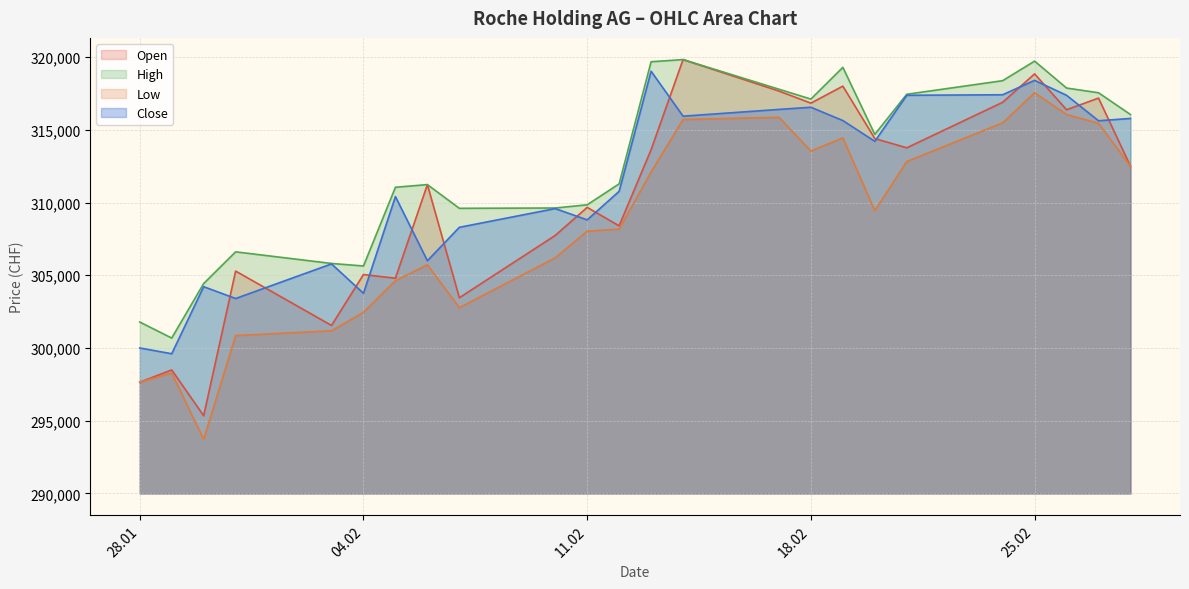

What is the lowest value of the Open series?

295343